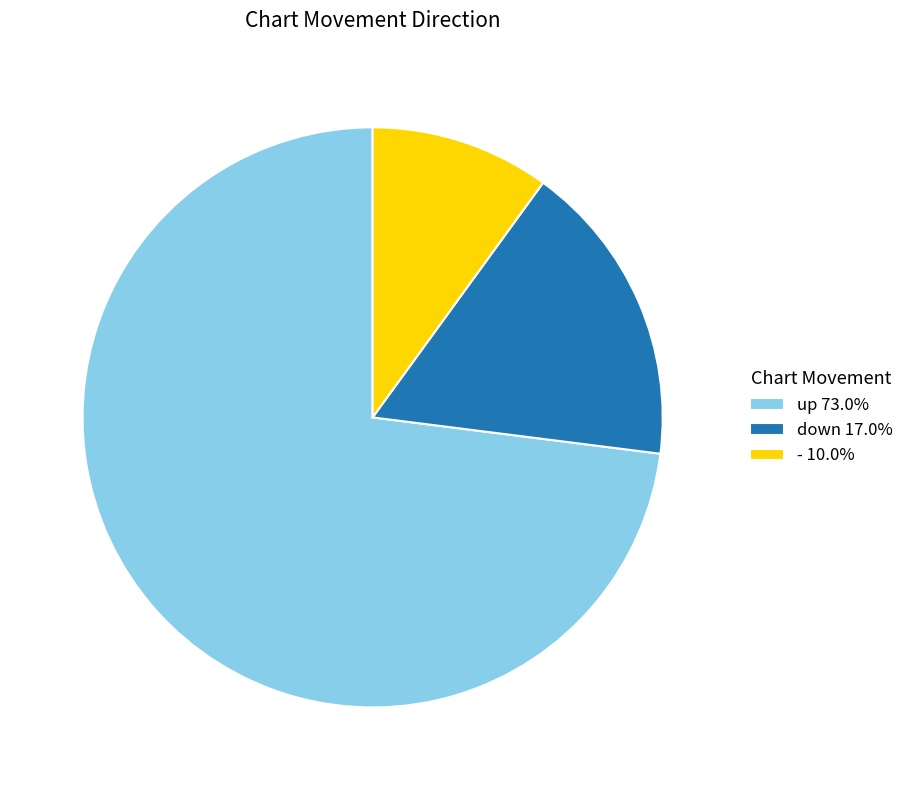

Combined, do down 17.0% and up 73.0% account for over 50%?

Yes